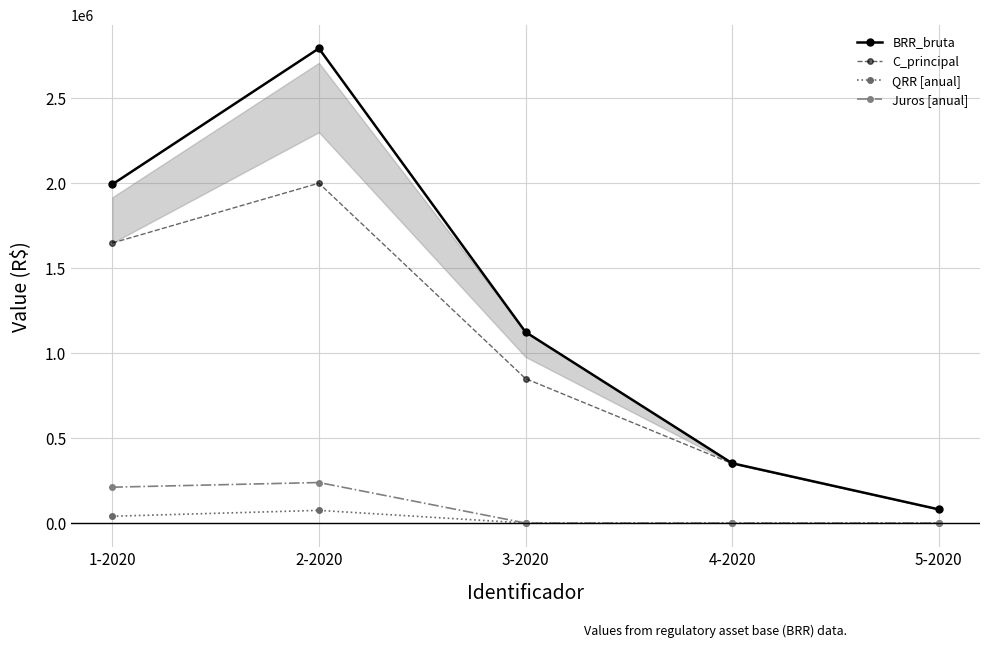

What is the difference between the maximum and minimum values in the Juros [anual] series?

238329.7